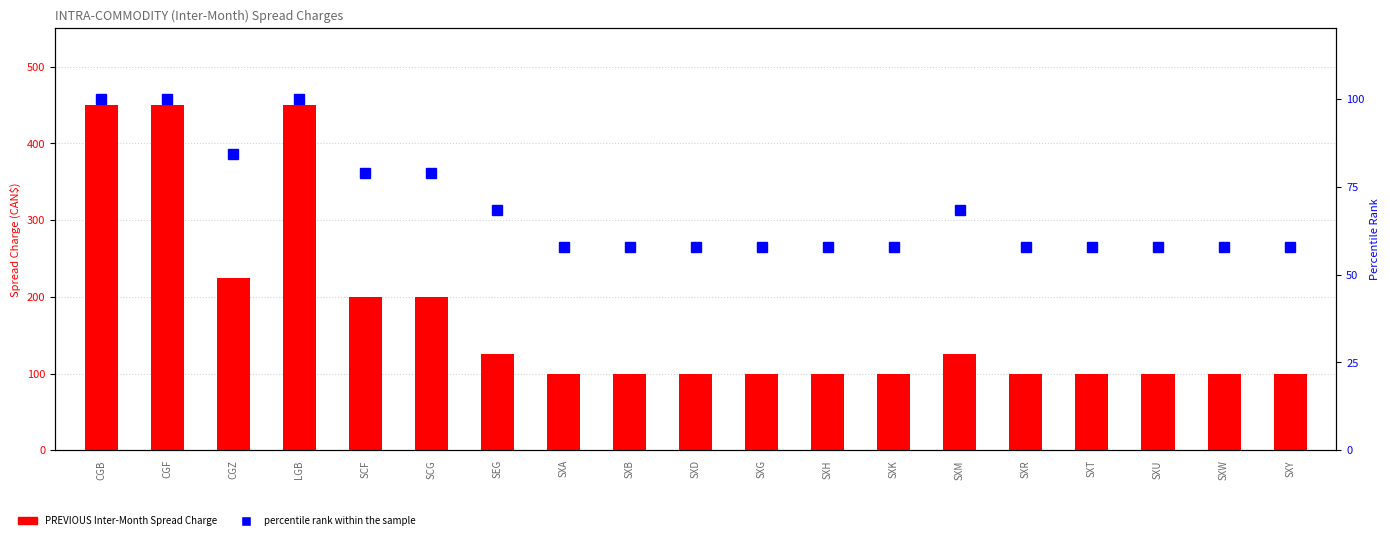

What is the value of the PREVIOUS Inter-Month Spread Charge bar at the 3rd from the left?

225.0